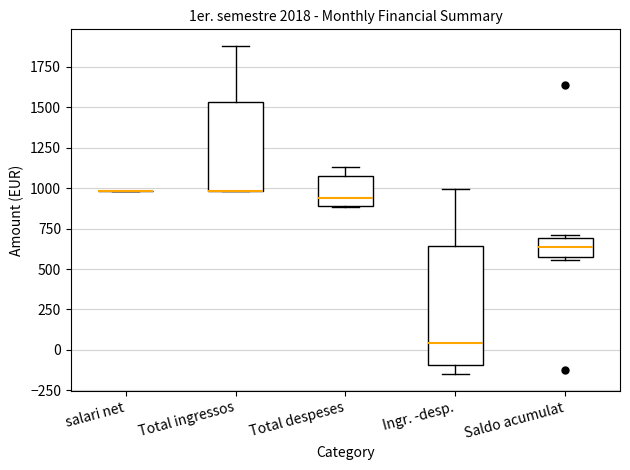

Comparing the boxes themselves (not the whiskers), which one is the tallest?

Ingr. -desp.